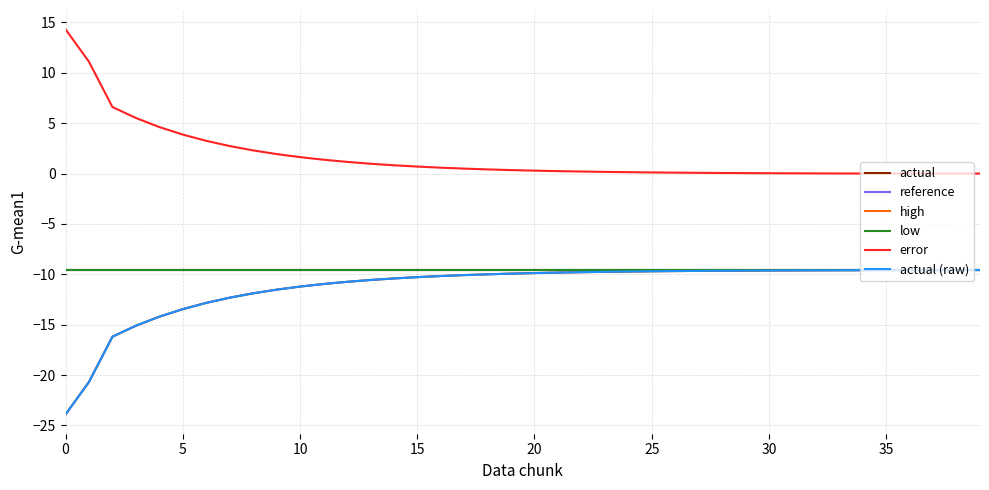

Does the chart have visible grid lines?

Yes